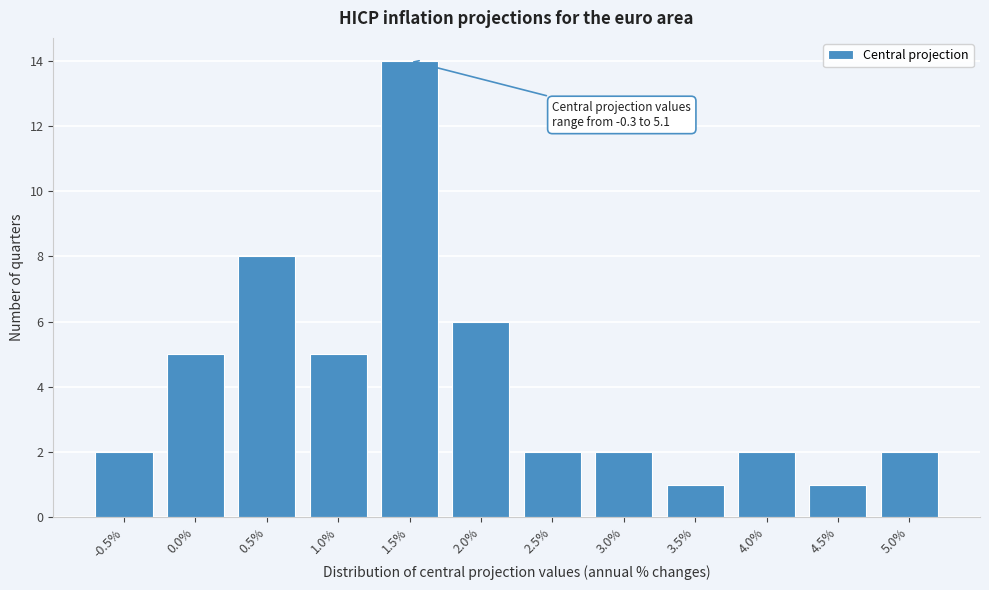

Reading left to right, list all the values displayed in this chart.

-0.5%=2	0.0%=5	0.5%=8	1.0%=5	1.5%=14	2.0%=6	2.5%=2	3.0%=2	3.5%=1	4.0%=2	4.5%=1	5.0%=2